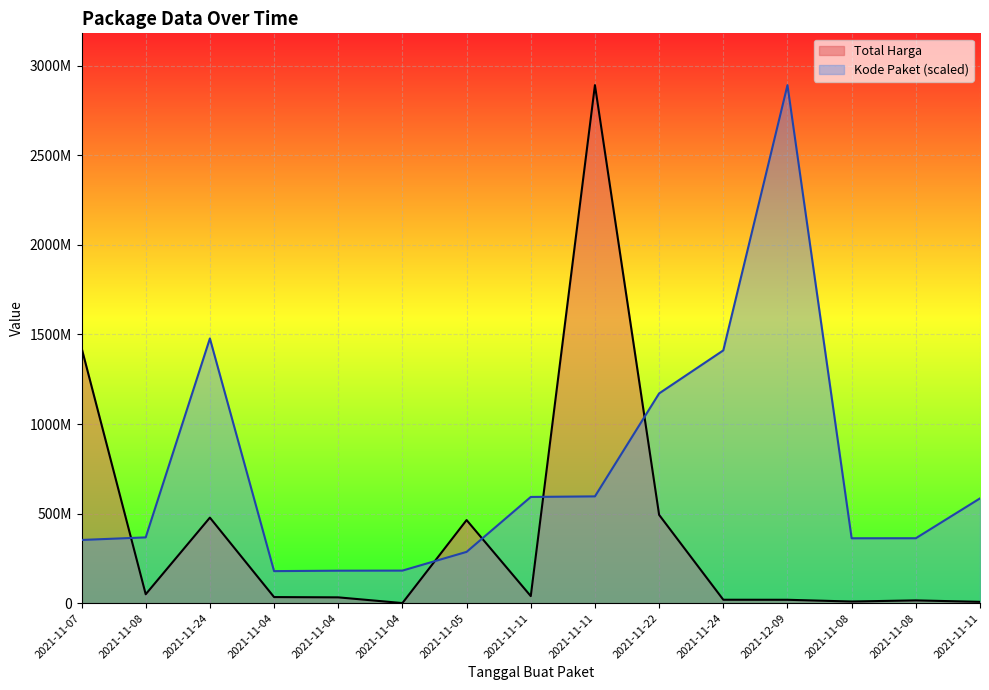

What are all the series names shown in the legend?

Total Harga, Kode Paket (scaled)